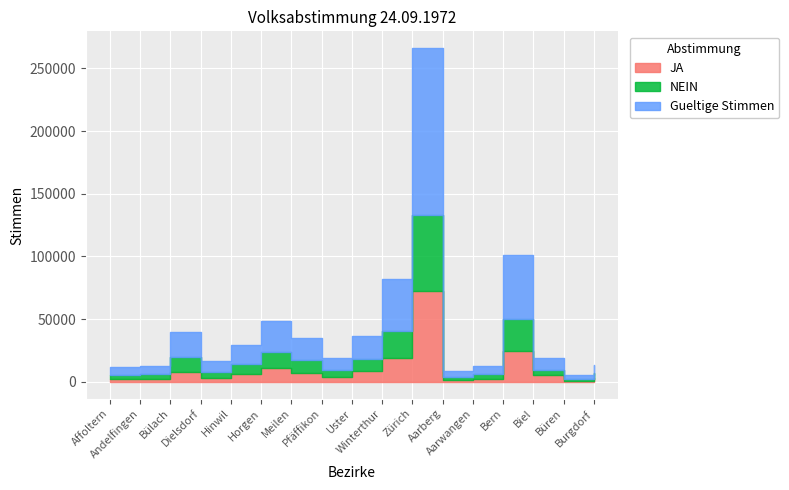

Count the number of categories in the chart.

17